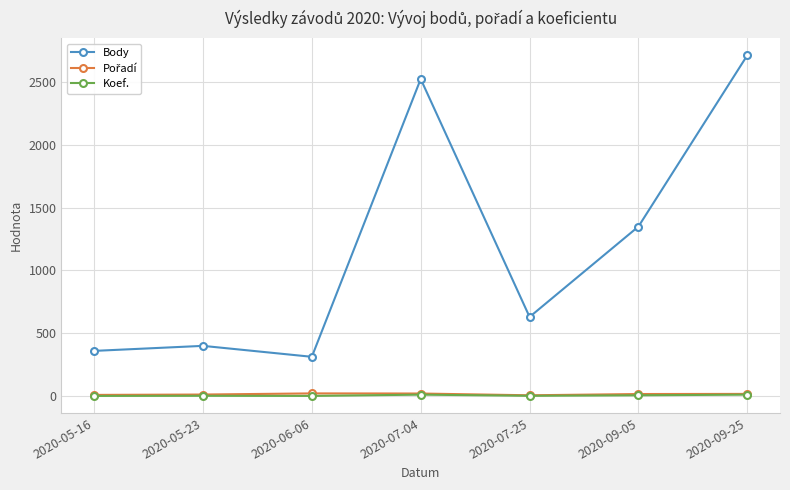

True or false: Body and Koef. intersect in this chart.

False